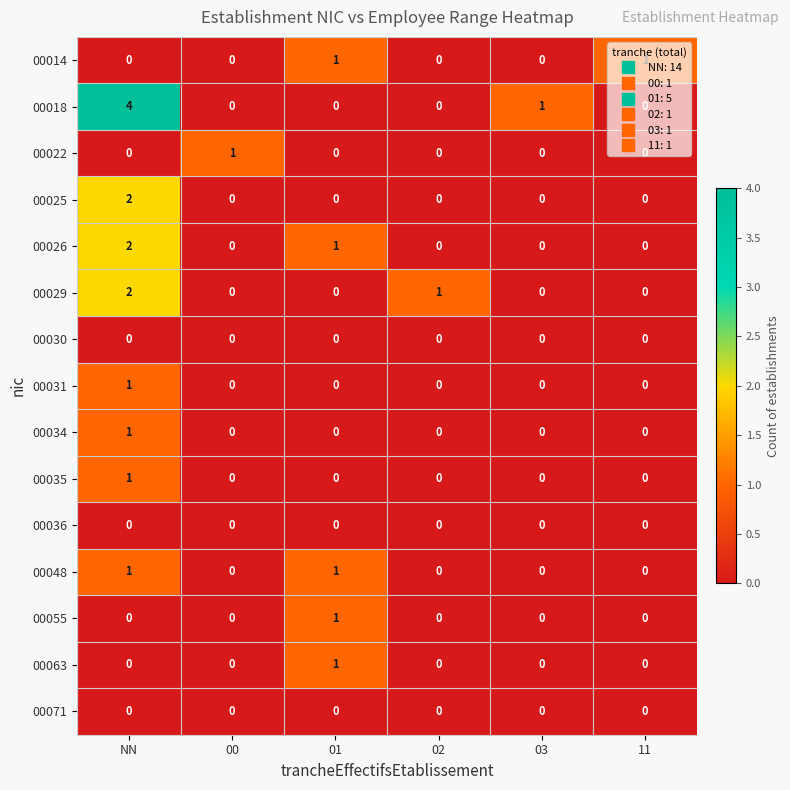

At which category is the sum across all series the highest?

NN